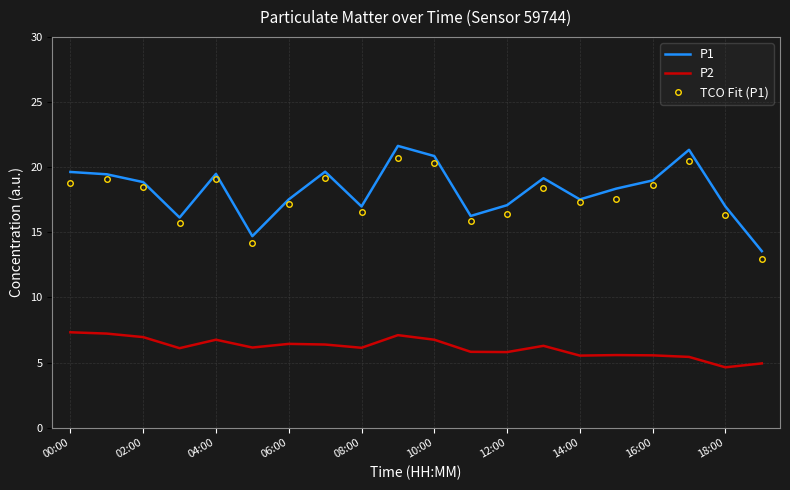

True or false: P2 and P1 intersect in this chart.

False